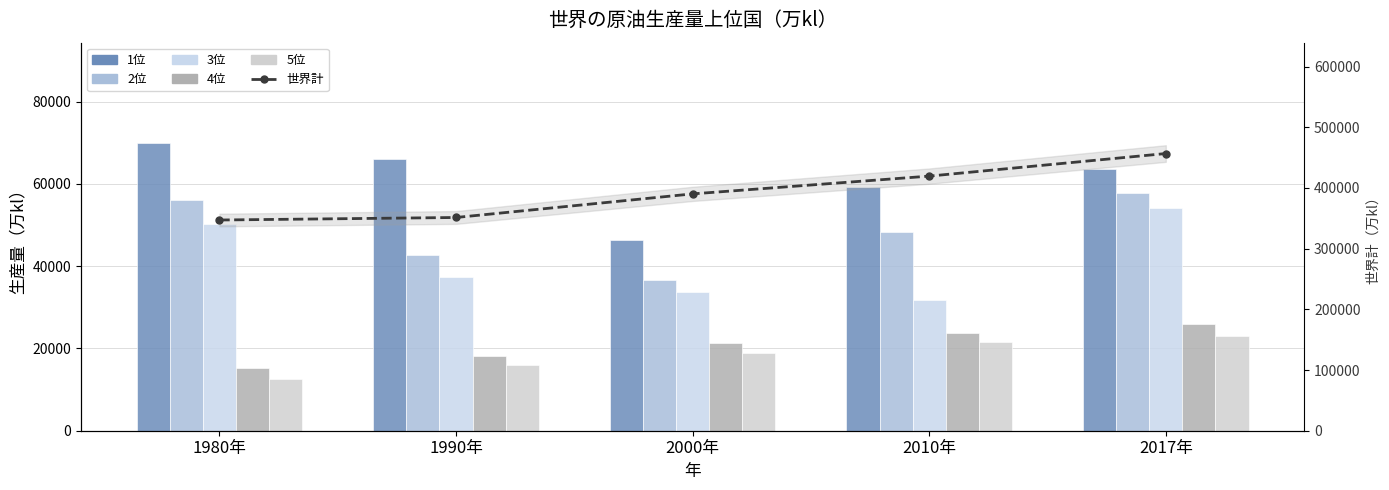

Reading right to left, extract all data points from this chart.

1位: 2017年=63717	2010年=59196	2000年=46399	1990年=66102	1980年=69873
2位: 2017年=57826	2010年=48291	2000年=36707	1990年=42685	1980年=55976
3位: 2017年=54147	2010年=31774	2000年=33788	1990年=37479	1980年=50332
4位: 2017年=25930	2010年=23672	2000年=21367	1990年=18200	1980年=15129
5位: 2017年=23057	2010年=21479	2000年=18788	1990年=16076	1980年=12510
世界計: 2017年=456648	2010年=419454	2000年=390192	1990年=351292	1980年=347143